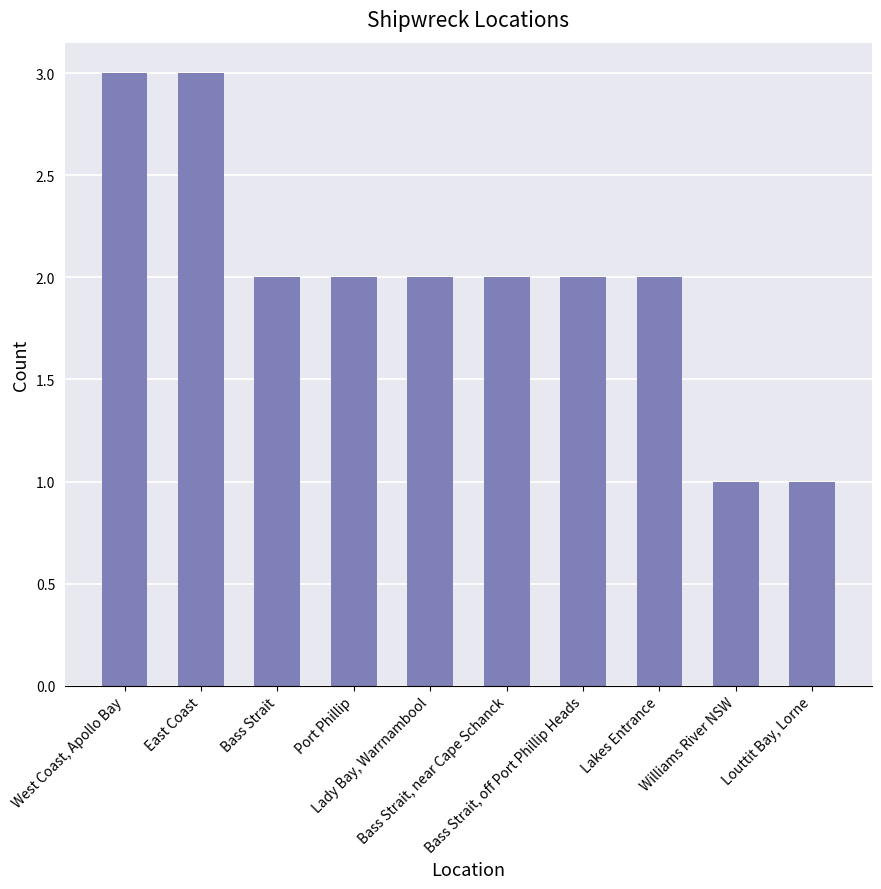

What is the label of the 4th bar from the right?

Bass Strait, off Port Phillip Heads